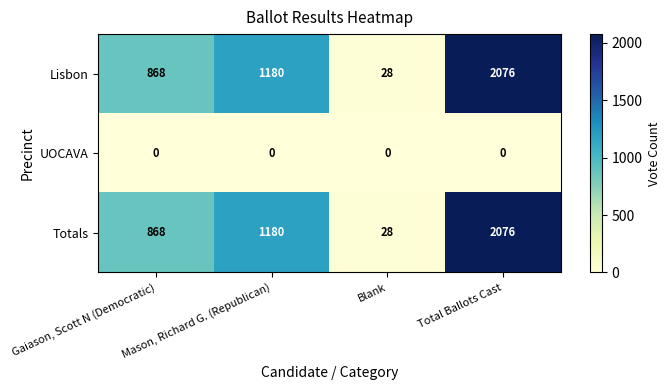

What is the total value across all series at Blank?

56